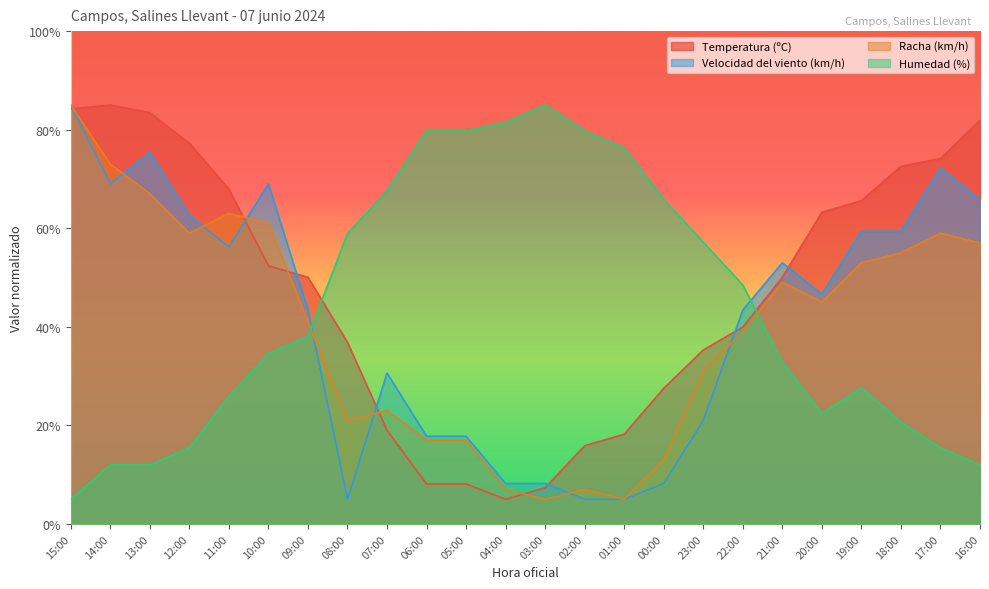

Reading left to right, what are all the values shown in this chart?

Temperatura (ºC): 84.2	85.0	83.4	77.2	67.9	52.4	50.0	36.8	19.0	8.1	8.1	5.0	7.3	15.9	18.2	27.5	35.3	40.0	50.0	63.3	65.6	72.6	74.1	81.9
Velocidad del viento (km/h): 85.0	69.0	75.4	62.6	56.2	69.0	43.4	5.0	30.6	17.8	17.8	8.2	8.2	5.0	5.0	8.2	21.0	43.4	53.0	46.6	59.4	59.4	72.2	65.8
Racha (km/h): 85.0	73.0	67.0	59.0	63.0	61.0	41.0	21.0	23.0	17.0	17.0	7.0	5.0	7.0	5.0	13.0	31.0	39.0	49.0	45.0	53.0	55.0	59.0	57.0
Humedad (%): 5.0	12.0	12.0	15.4	25.9	34.6	38.0	58.9	67.6	79.8	79.8	81.5	85.0	79.8	76.3	65.9	57.2	48.5	32.8	22.4	27.6	20.7	15.4	12.0